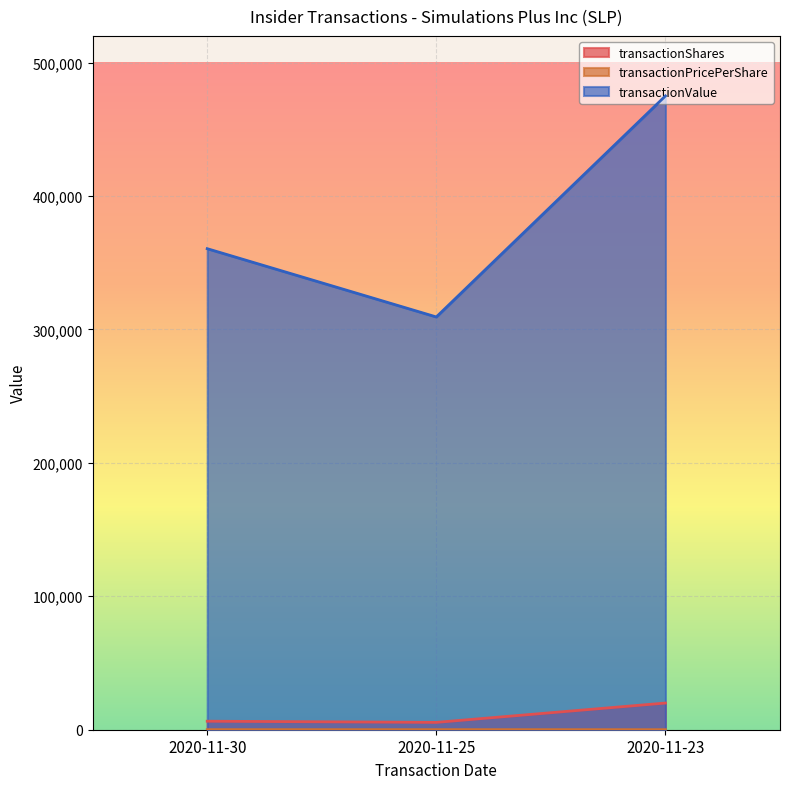

At how many categories does at least one series exceed 346697?

2